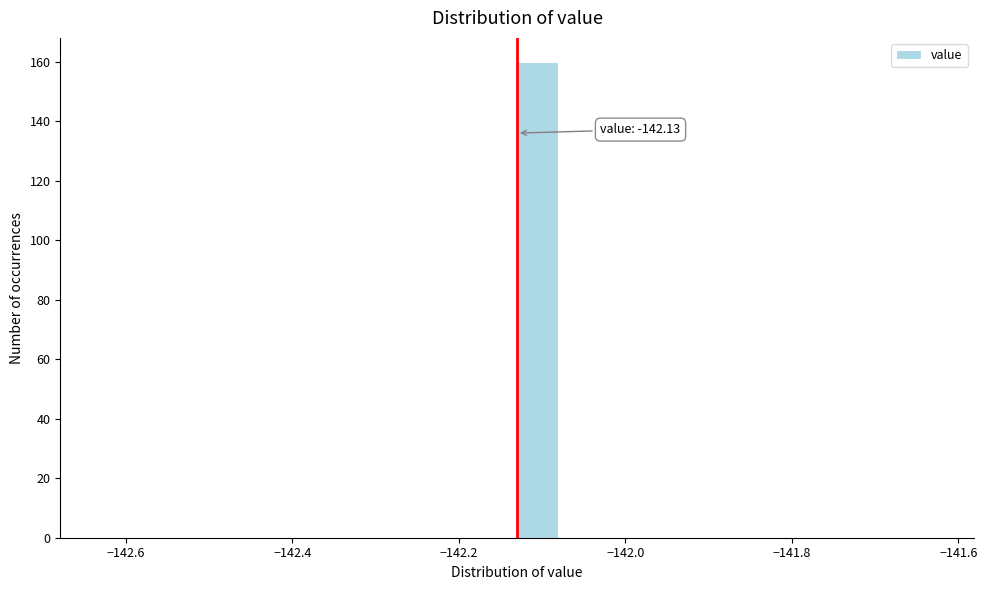

Around what value on the x-axis is the tallest bar? Give the approximate position of its centre, as read against the axis.

-142.10